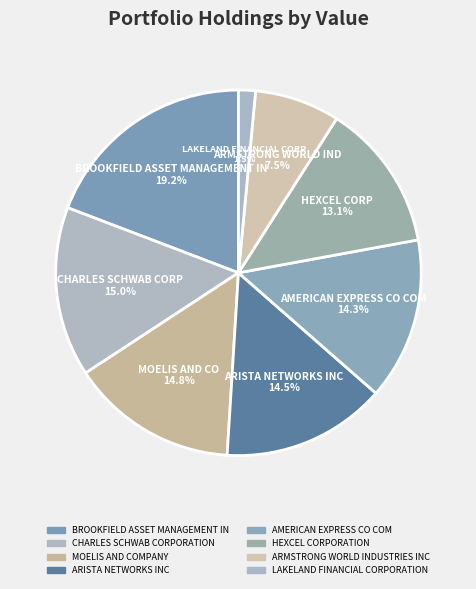

What percentage is the BROOKFIELD ASSET MANAGEMENT IN slice, to the nearest percent?

19%